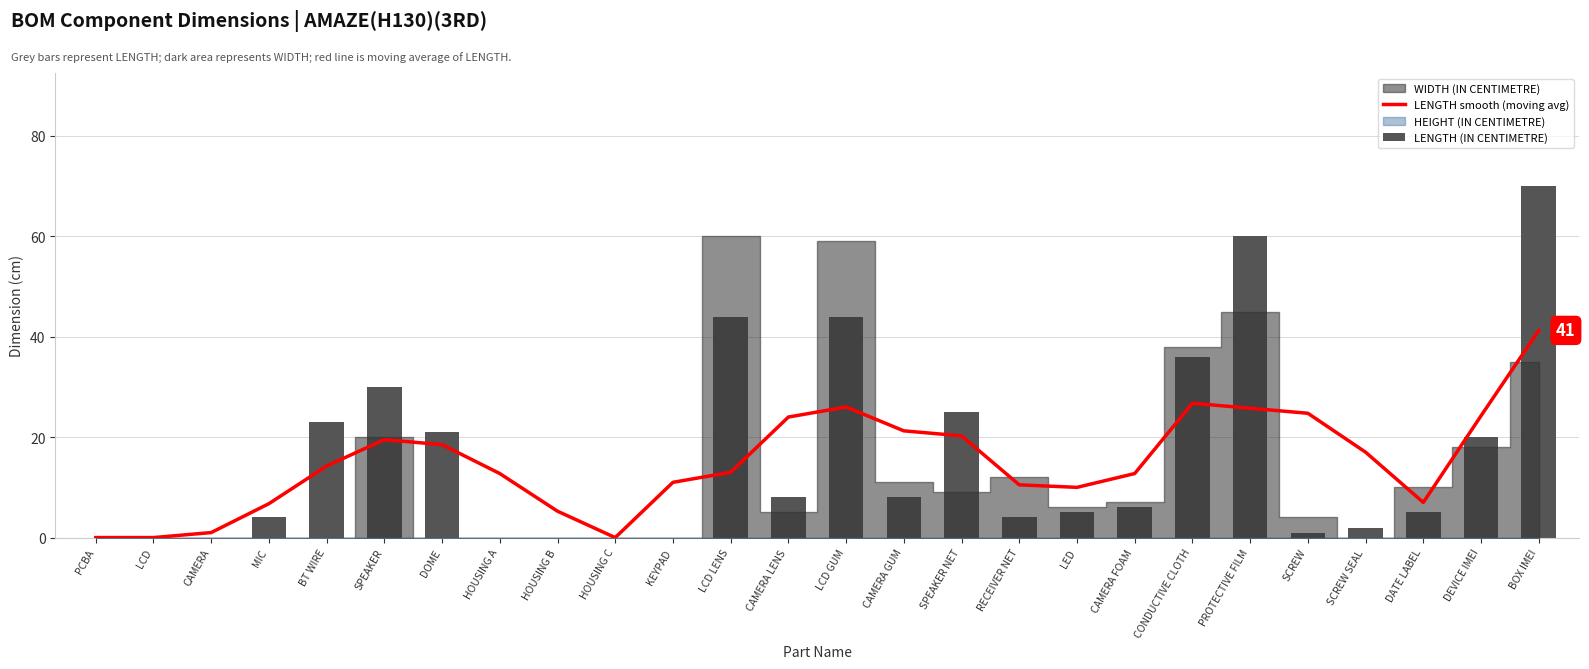

What is the difference between the highest and lowest values at PROTECTIVE FILM?

34.2